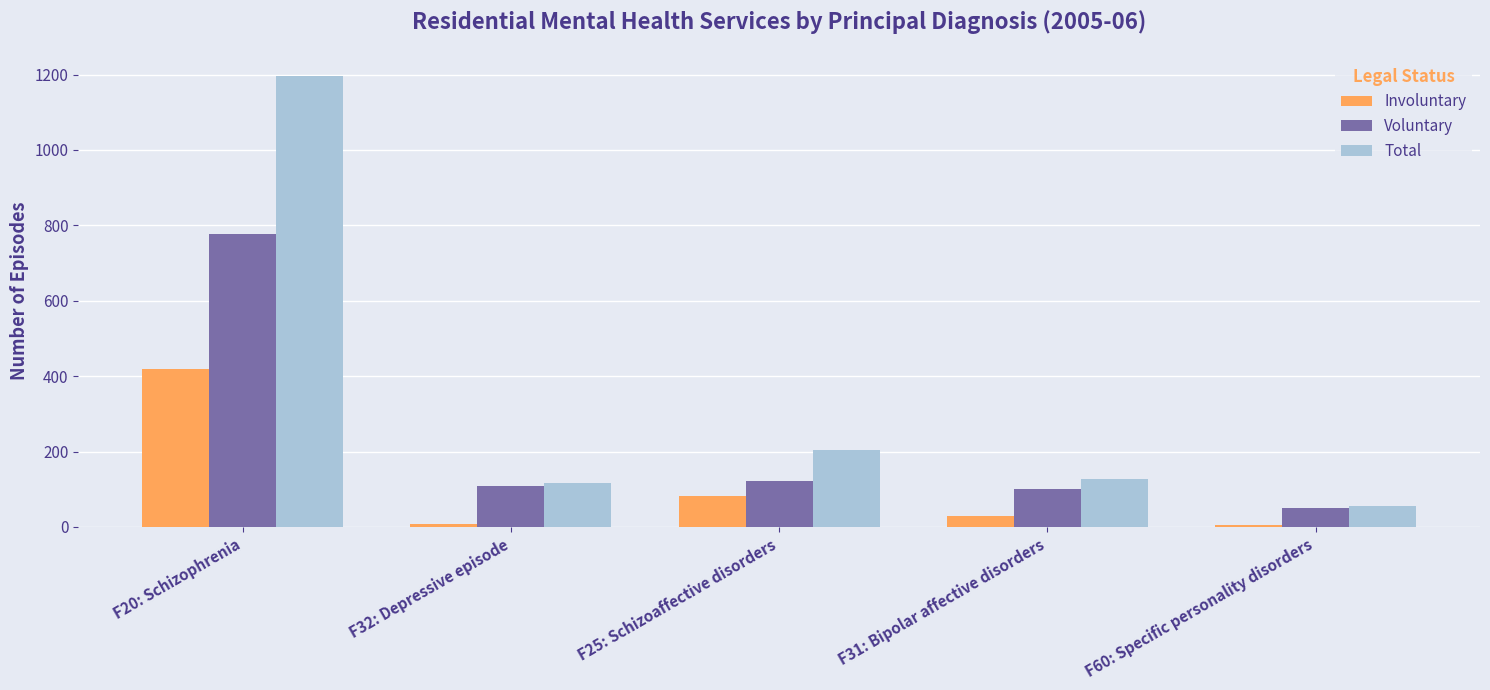

At which category is the sum across all series the highest?

F20: Schizophrenia